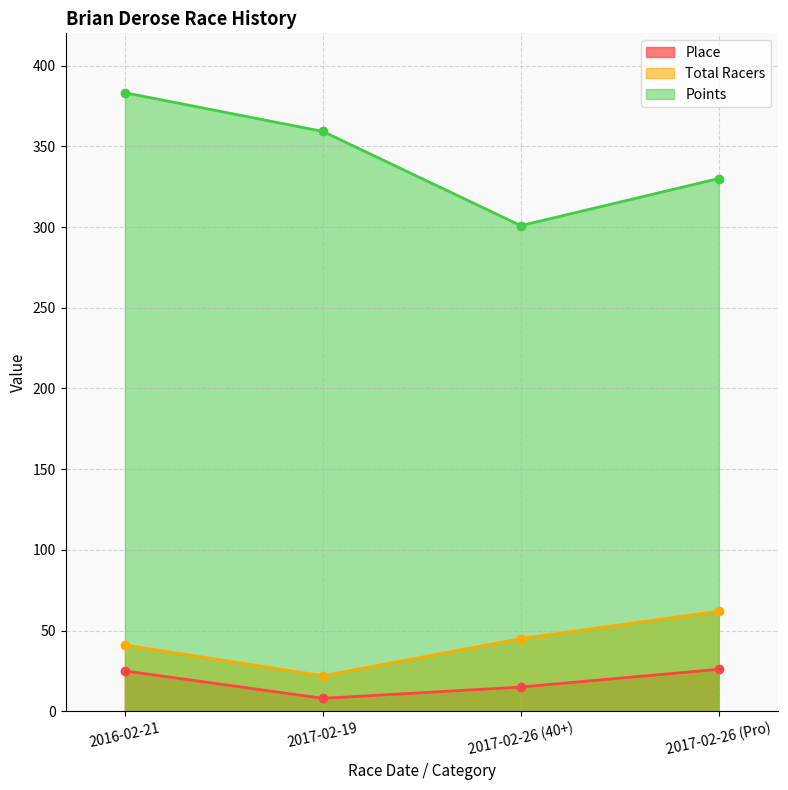

True or false: Total Racers has more than 1 interior local peaks.

False